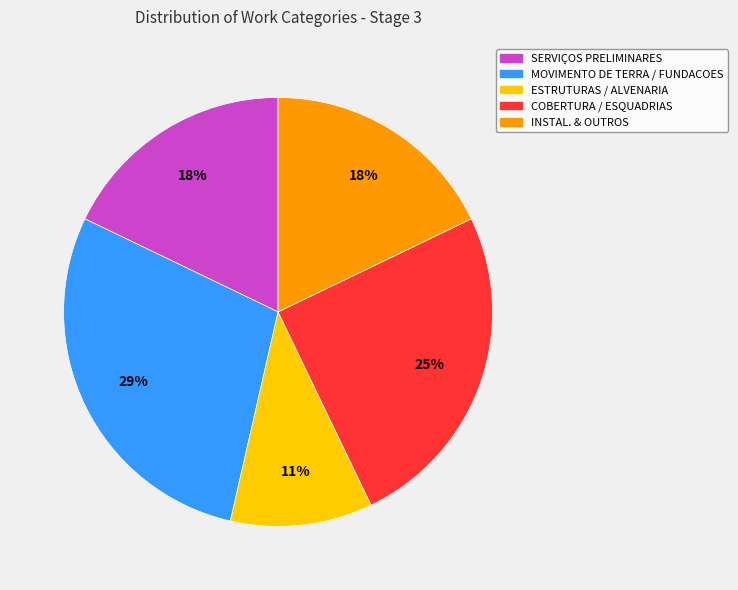

To the nearest percent, what is the average slice percentage?

20%